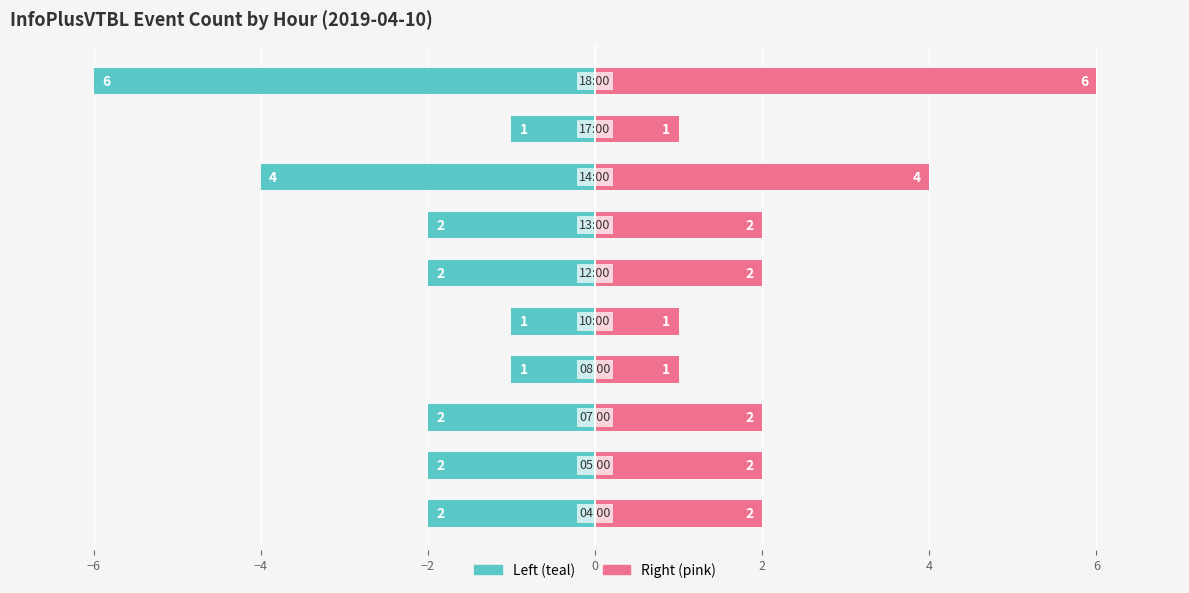

Which series has the widest spread of values?

Left (teal)